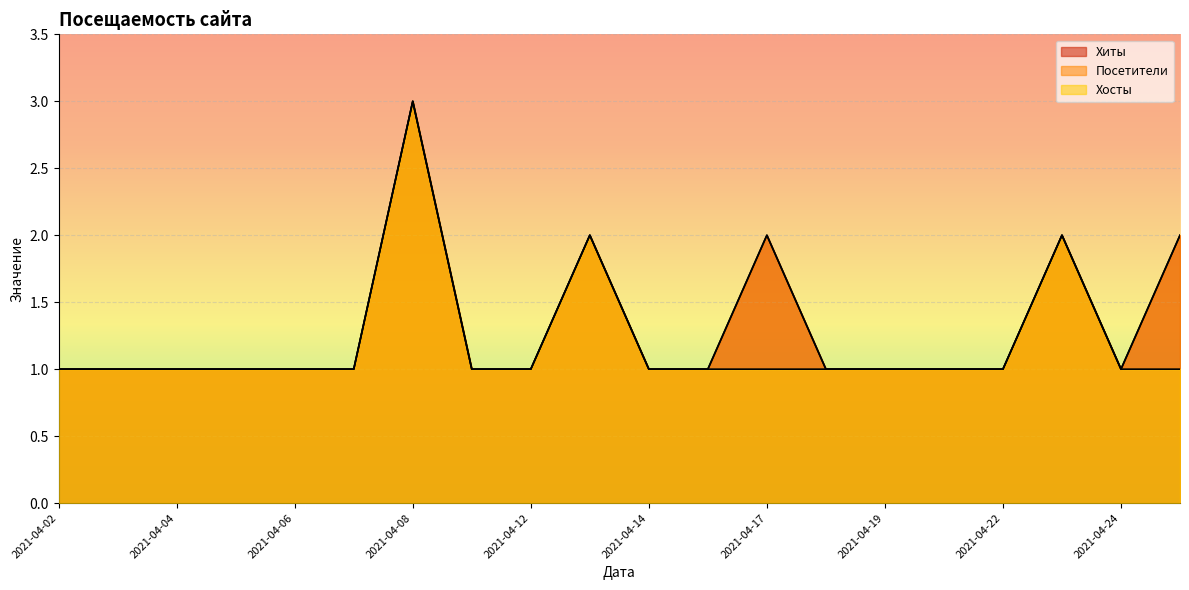

What is the difference between the second highest and minimum values in the Хиты series?

1